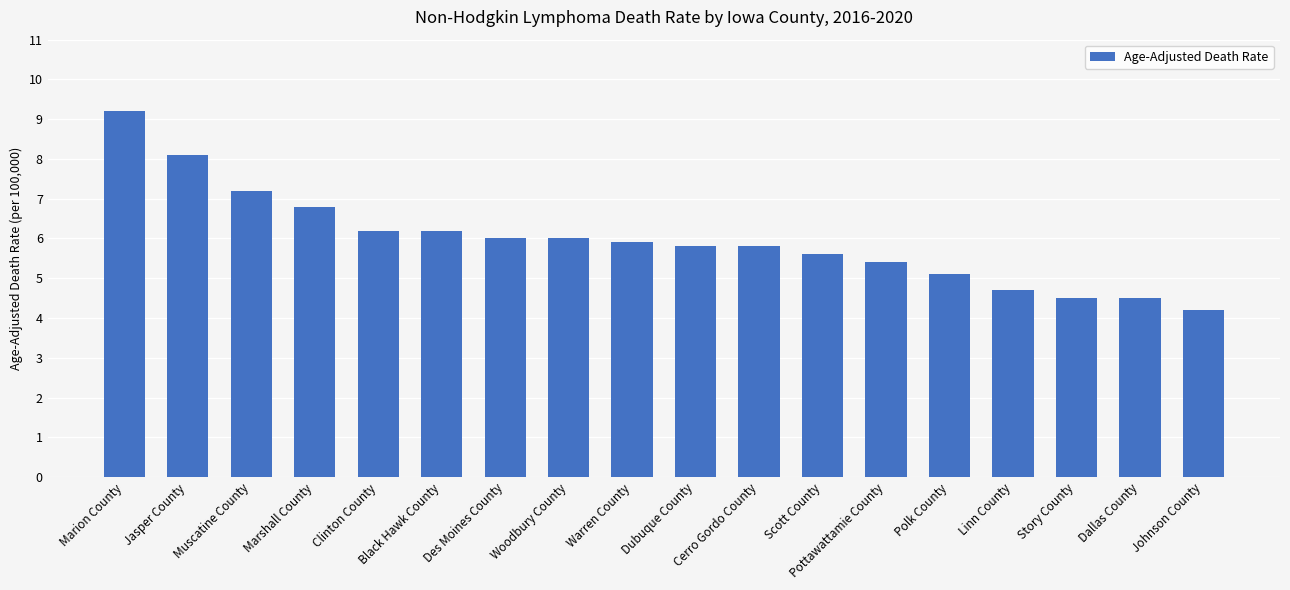

Which has a higher value, Marion County or Polk County?

Marion County